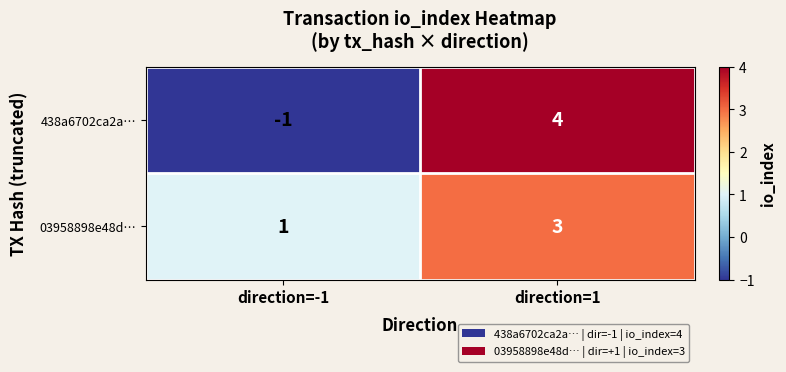

Which series has the largest range (max minus min)?

438a6702ca2a…